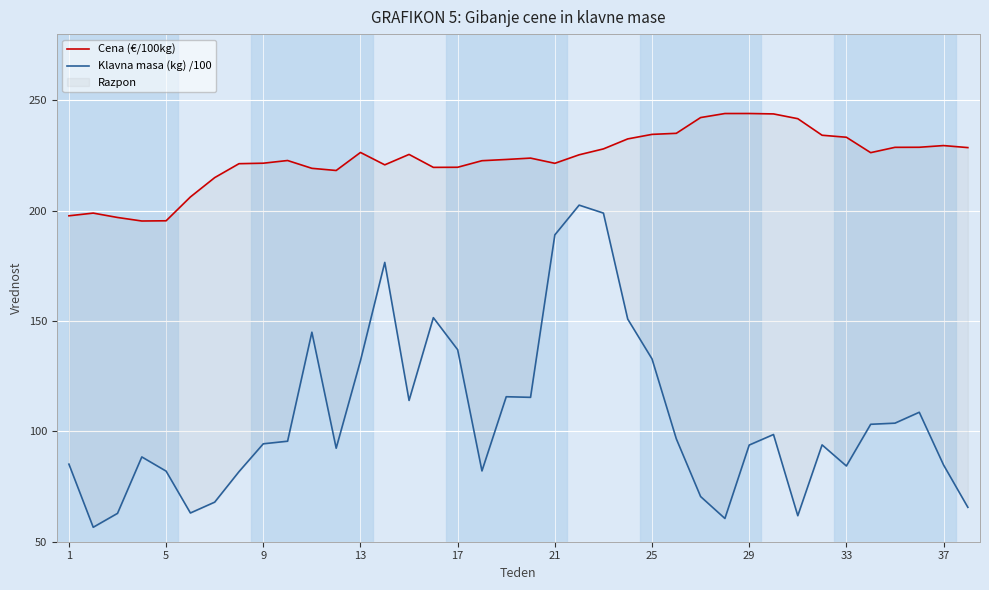

How many categories are shown in the chart?

38